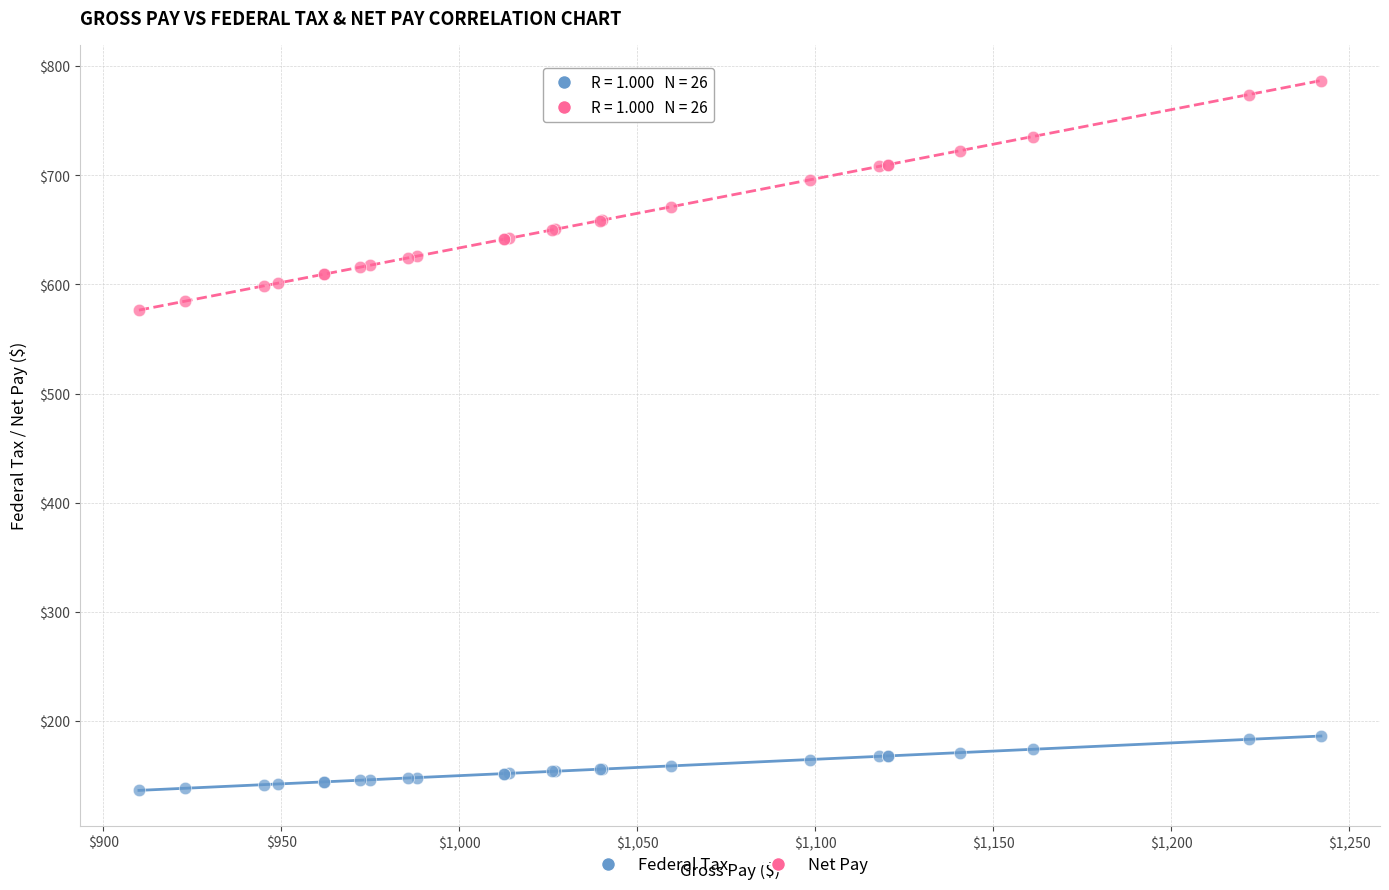

Which series contains the lowest Y value?

Federal Tax